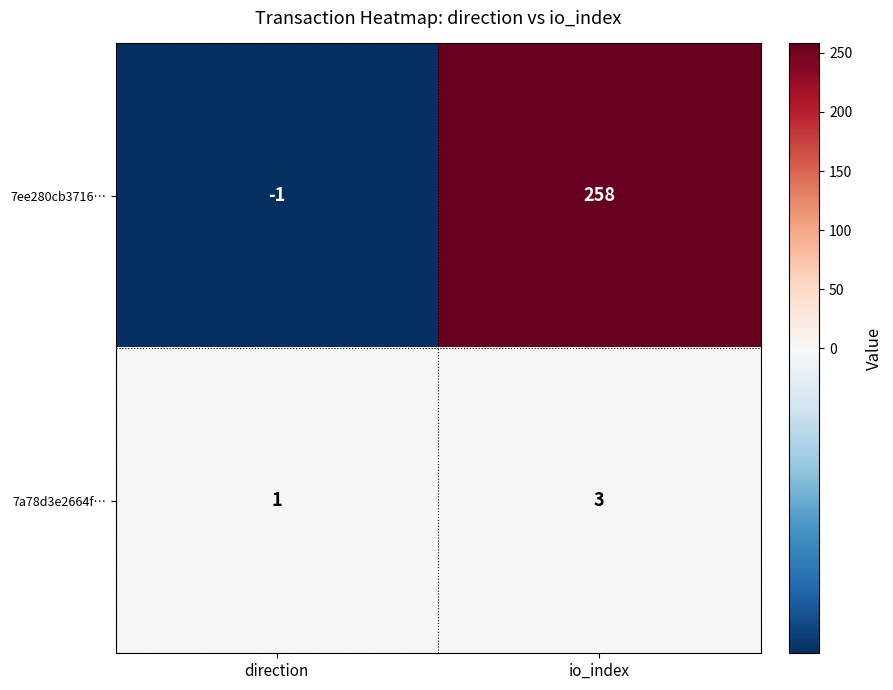

Reading left to right, transcribe all the data shown in this chart.

7ee280cb3716…: -1	258
7a78d3e2664f…: 1	3